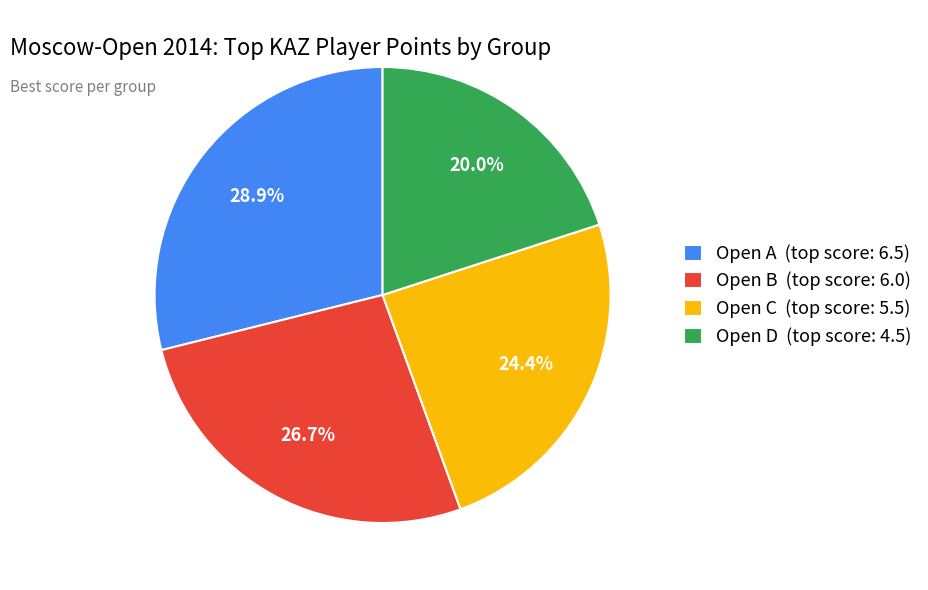

Count the number of slices in the pie.

4